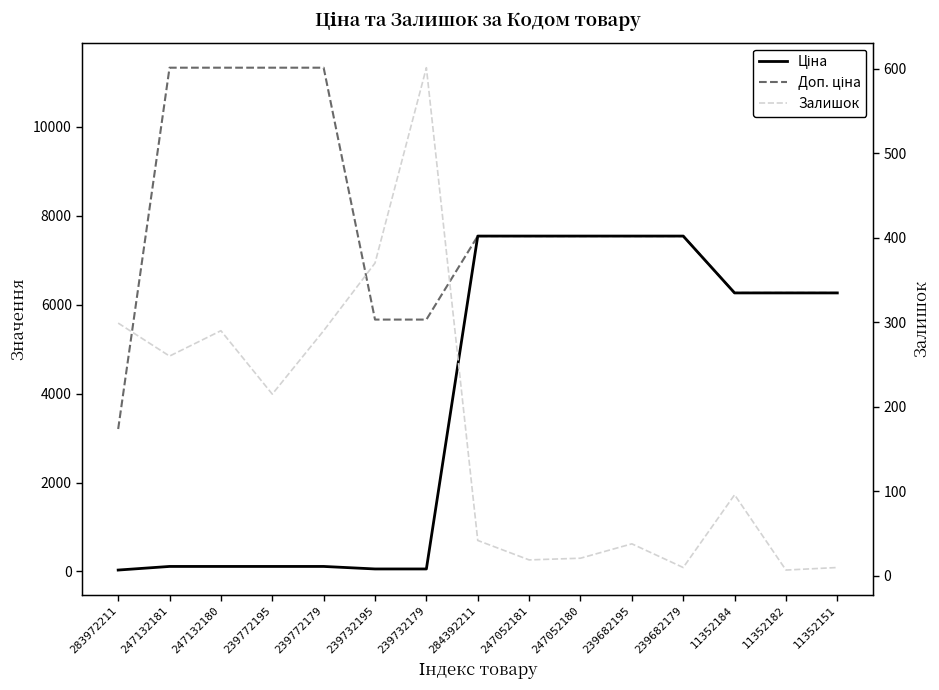

At how many categories does at least one series exceed 7648?

4